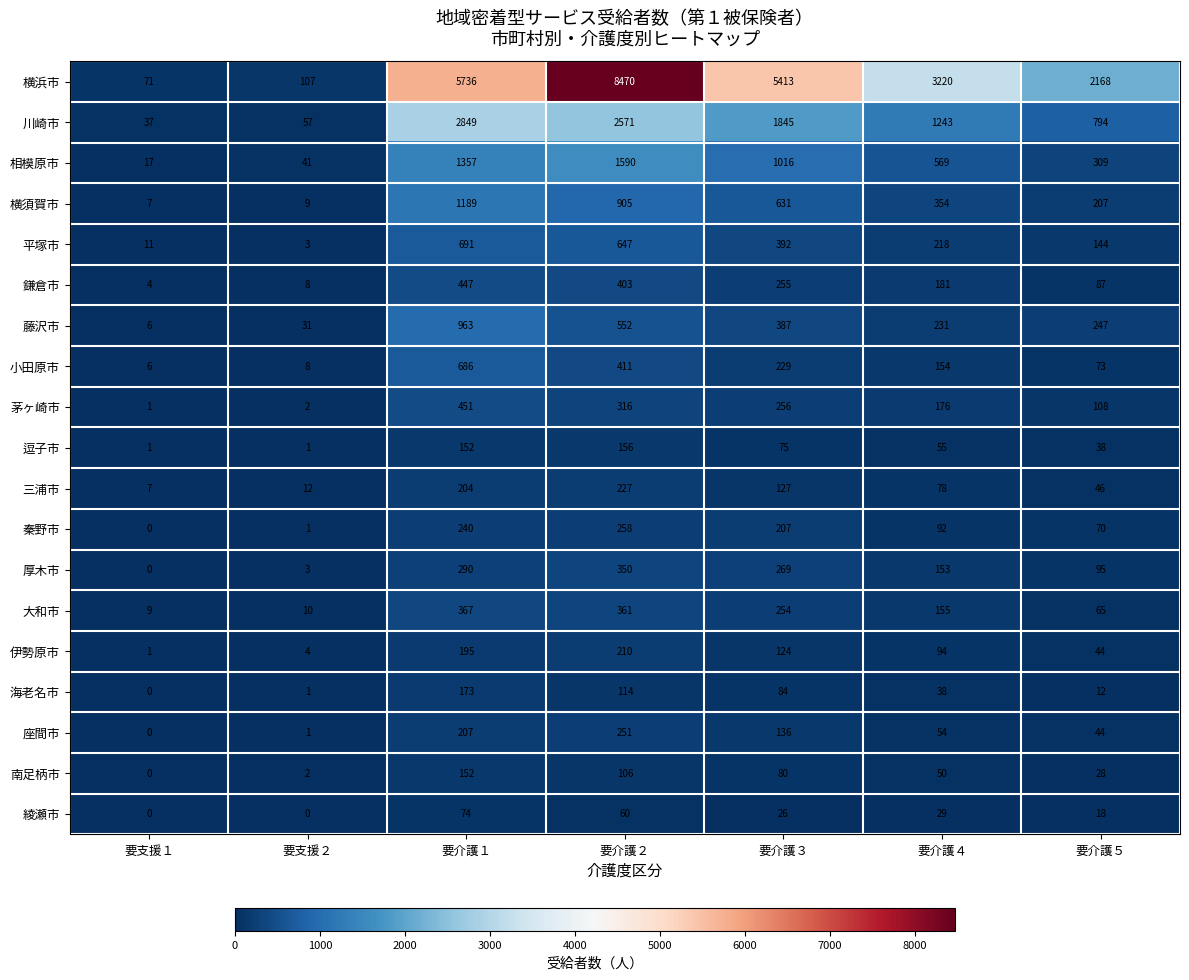

Is it true that 厚木市 equals -117 at 要支援１?

False